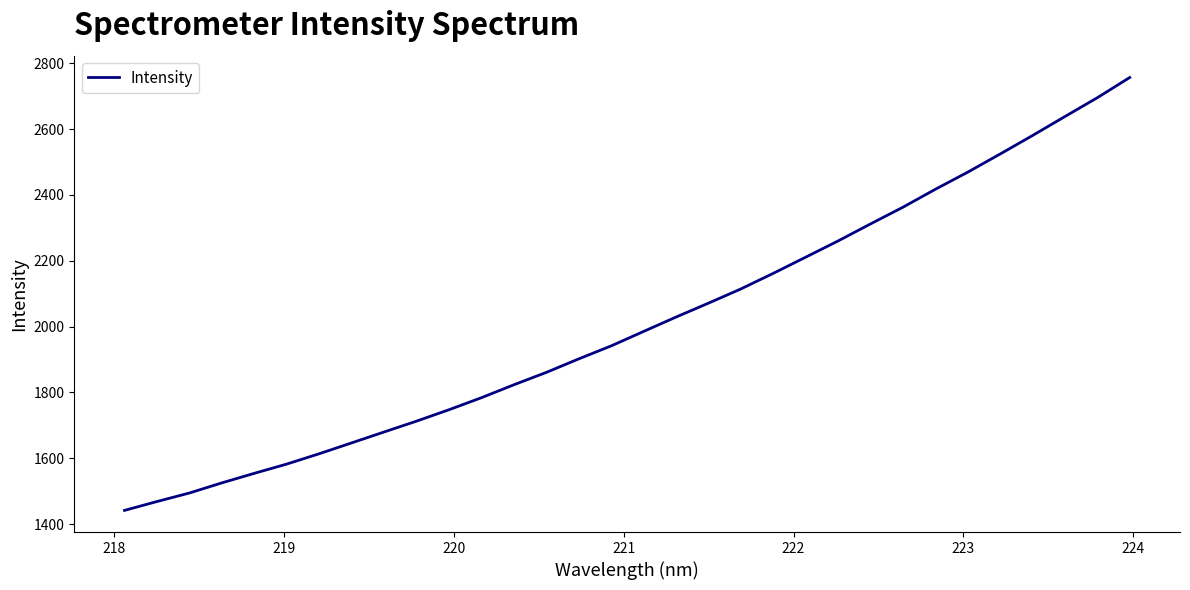

What is the smallest value displayed?

1441.8